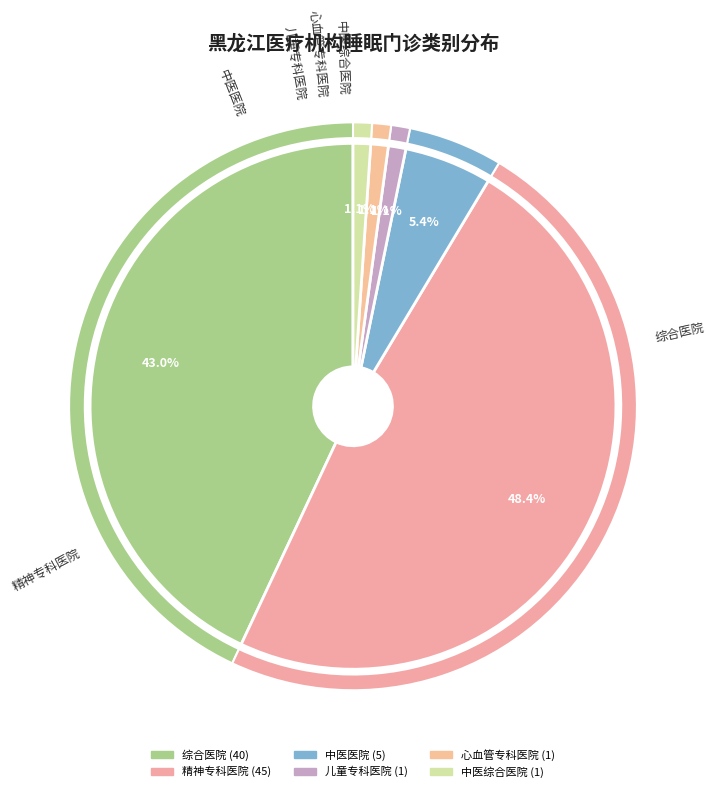

How many slices are in this pie chart?

6